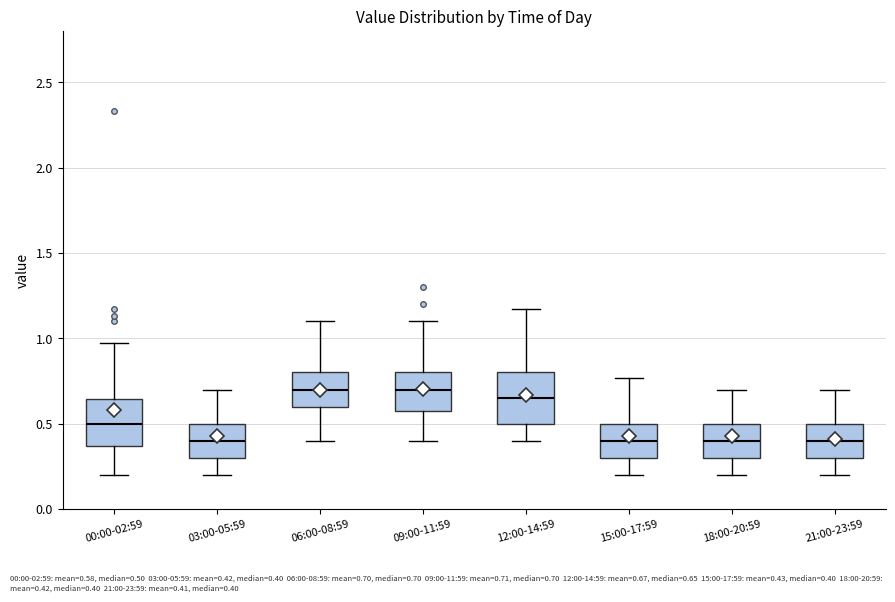

Where does the upper whisker of the box for 18:00-20:59 end on the y-axis? The values are not printed on the chart, so give them approximately, as read against the axis.

0.70